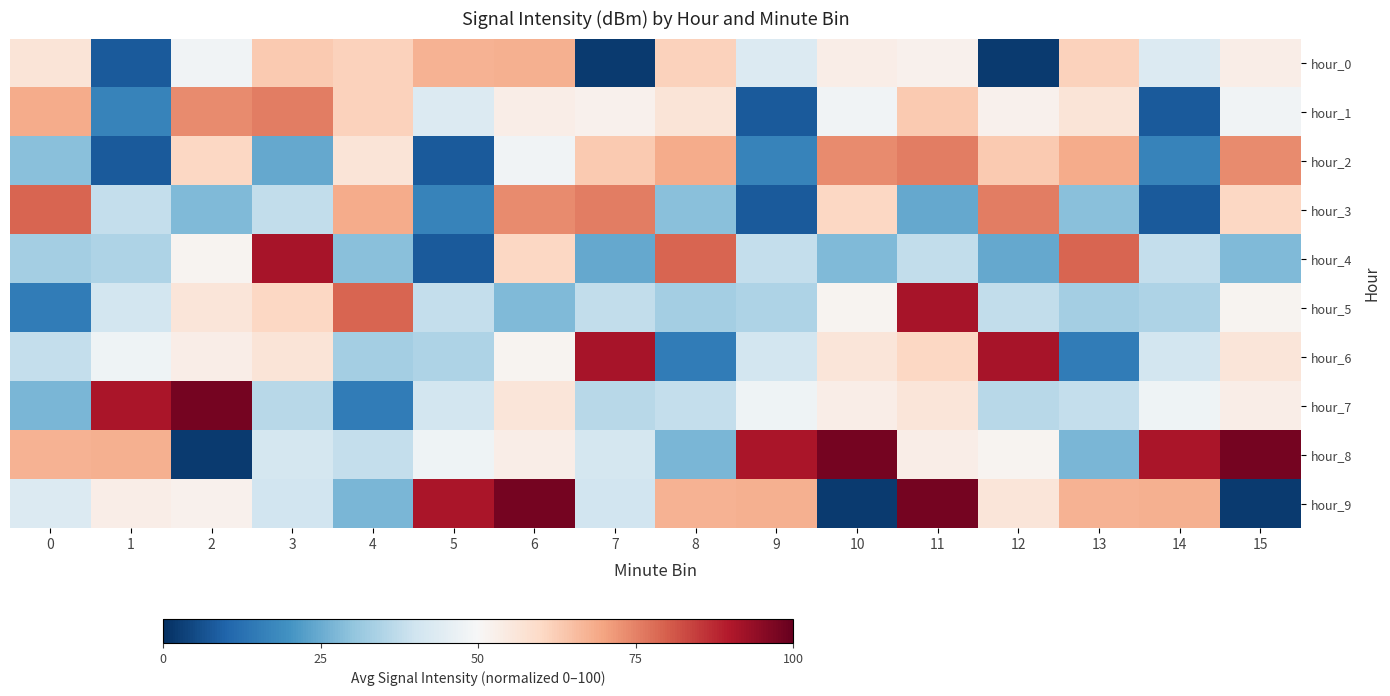

How many data points does each series have?

16